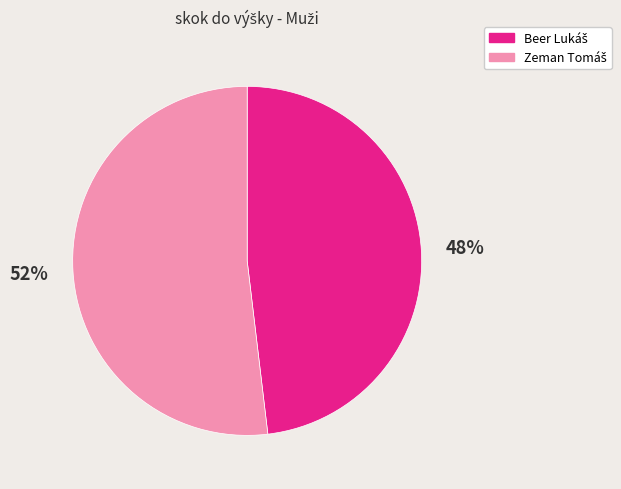

To the nearest percent, what is the average slice percentage?

50%